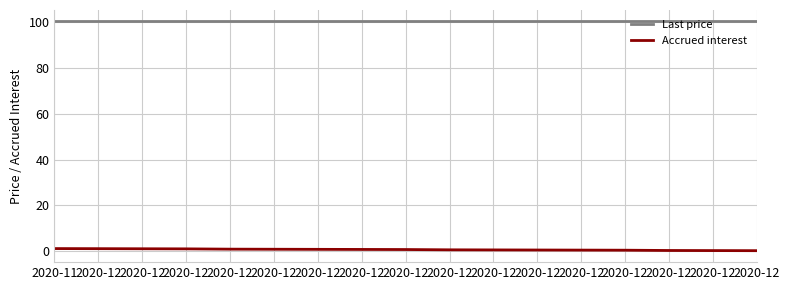

True or false: Last price and Accrued interest cross at least once.

False